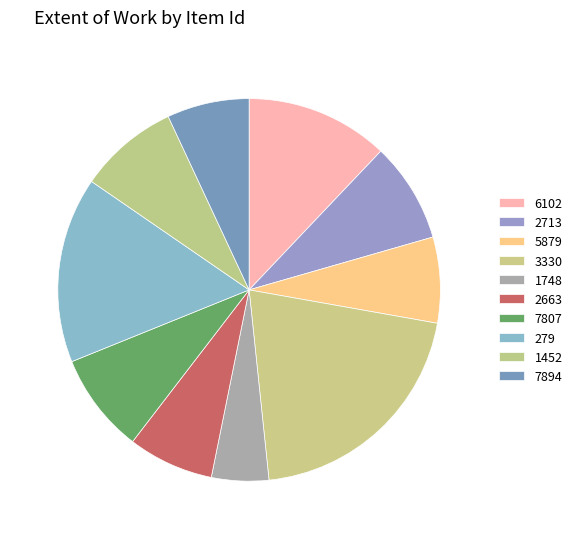

To the nearest percent, what is the average slice percentage?

10%